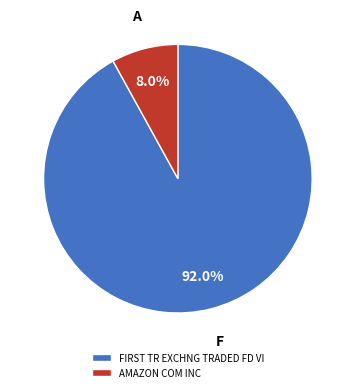

The AMAZON COM INC slice represents 2% of the pie. True or false?

False